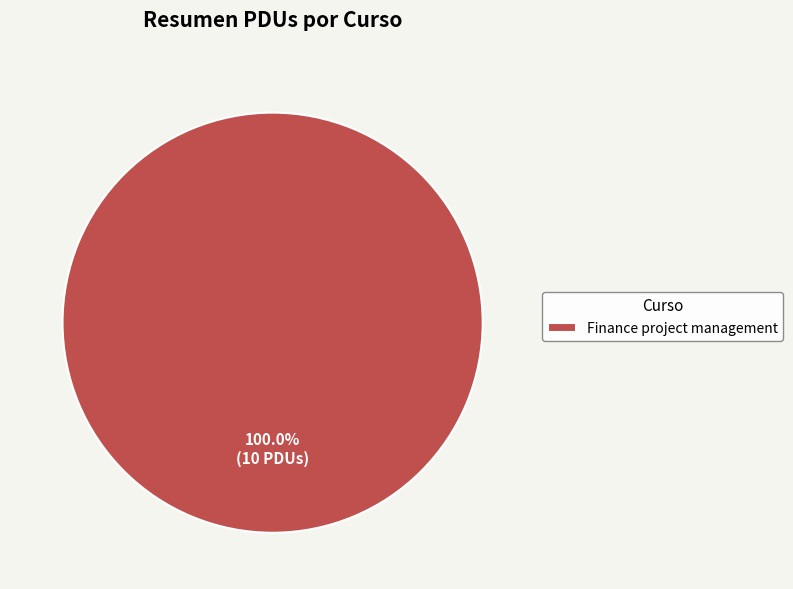

What is the majority slice?

Finance project management